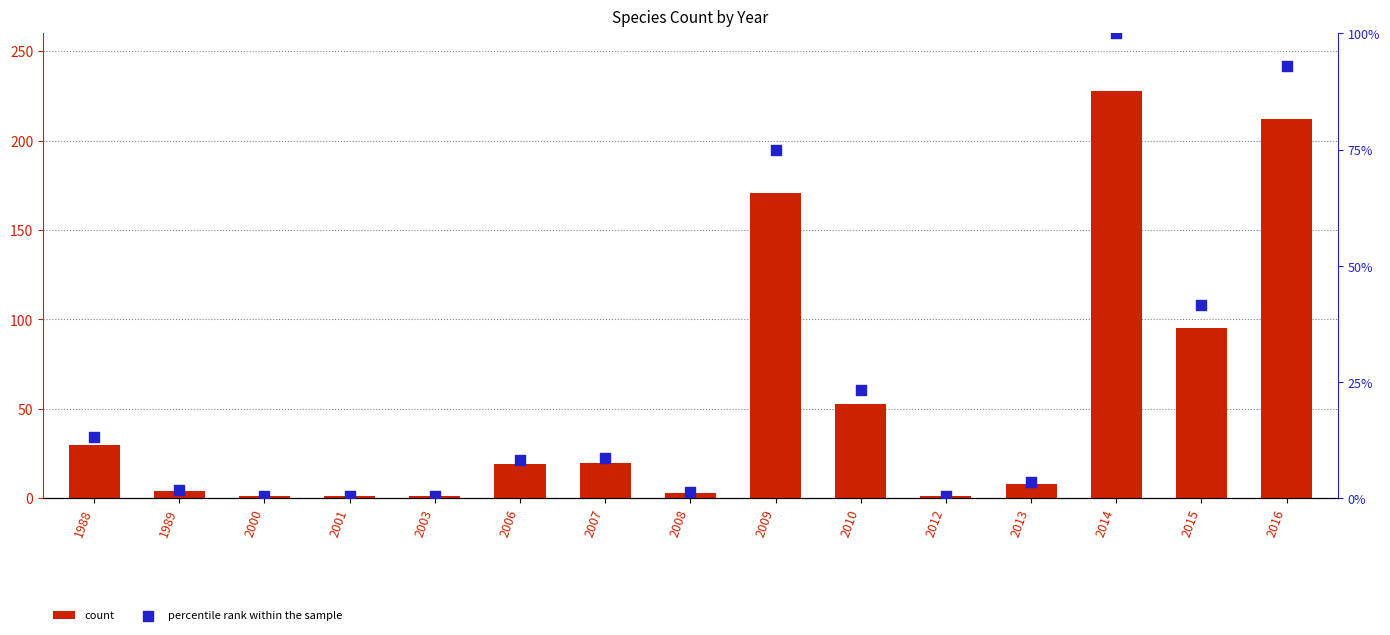

What are all the series names shown in the legend?

count, percentile rank within the sample